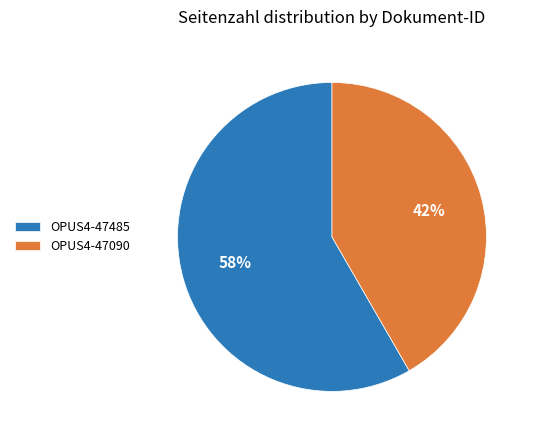

The OPUS4-47485 slice represents 49% of the pie. True or false?

False